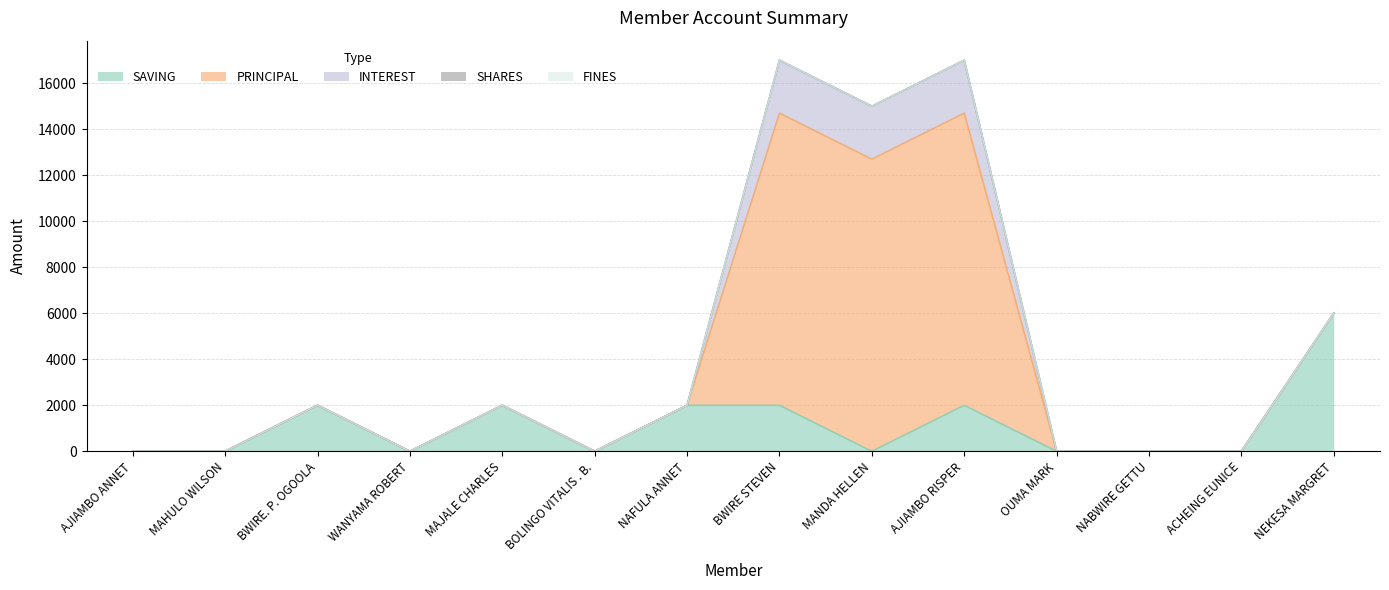

True or false: PRINCIPAL and SHARES cross at least once.

False